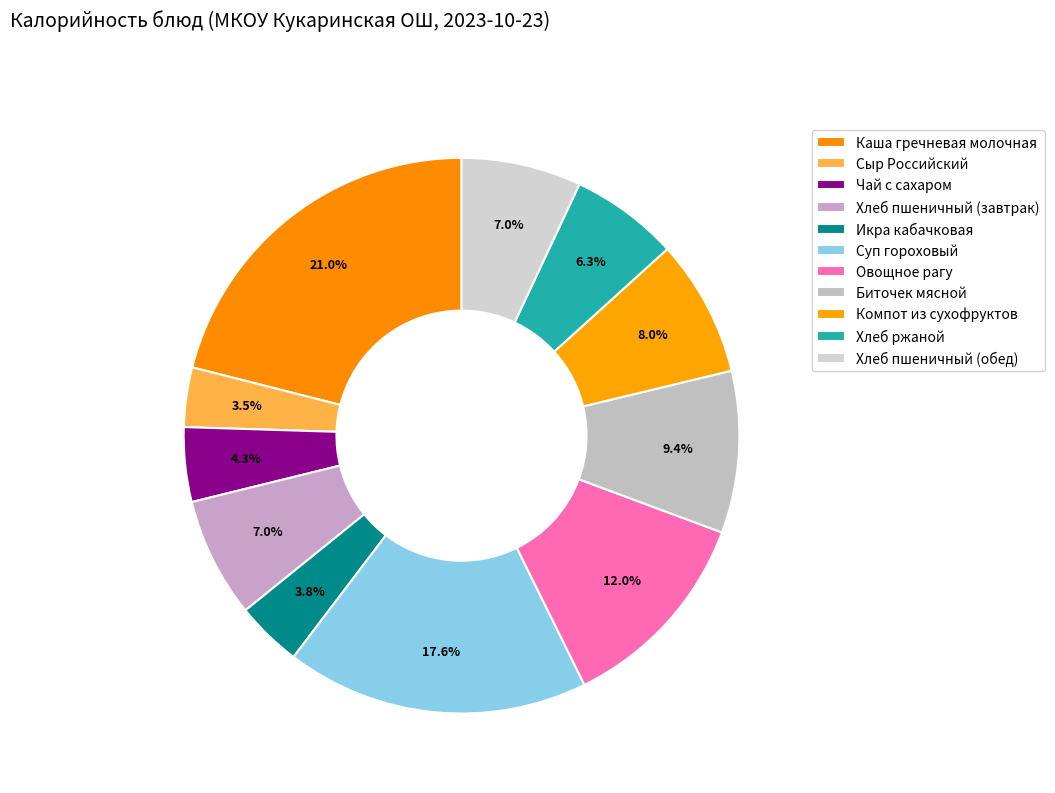

What percentage is the Хлеб пшеничный (обед) slice, to the nearest percent?

7%